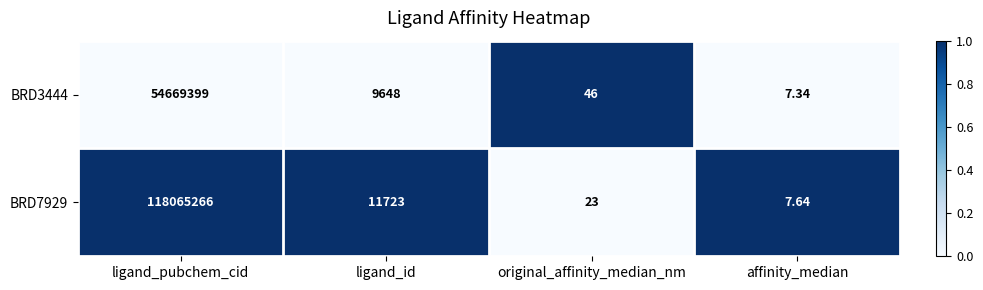

Which series changed the most between ligand_pubchem_cid and affinity_median?

BRD7929